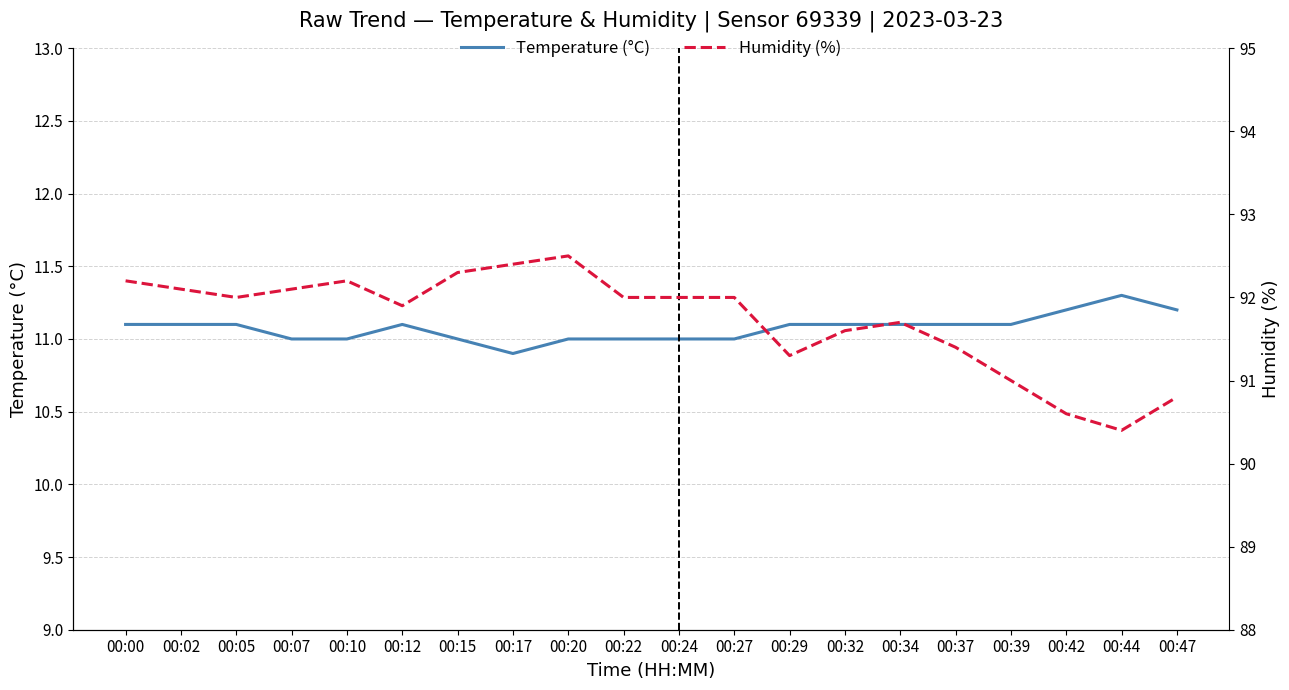

The value of Temperature (°C) at 00:47 is 16.0. True or false?

False